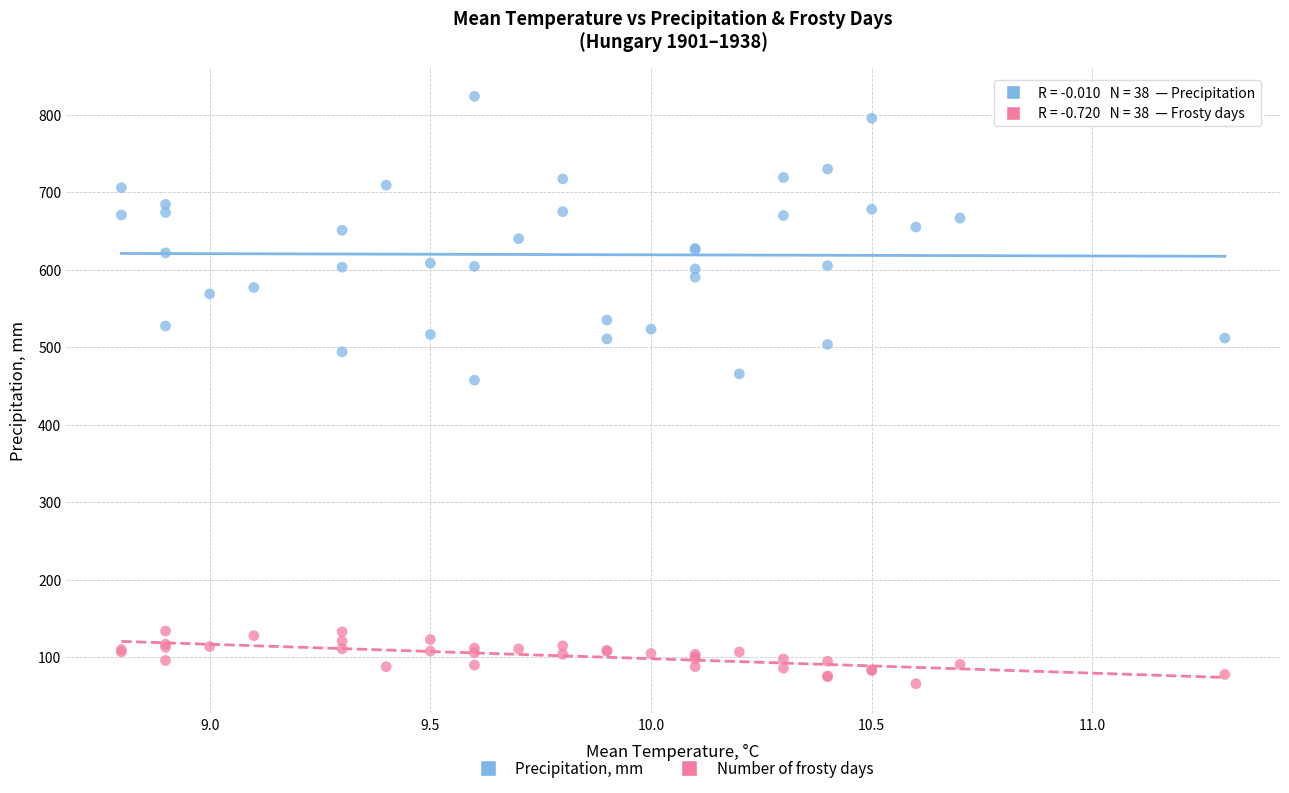

Which series reaches the maximum Y coordinate?

Precipitation, mm